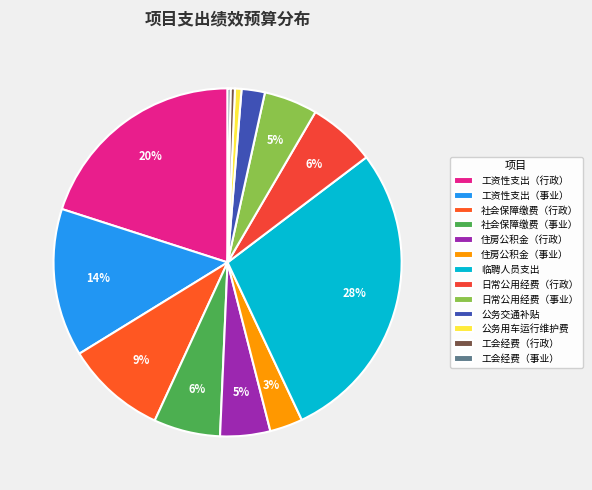

Is the sum of 住房公积金（行政） and 公务交通补贴 greater than half?

No